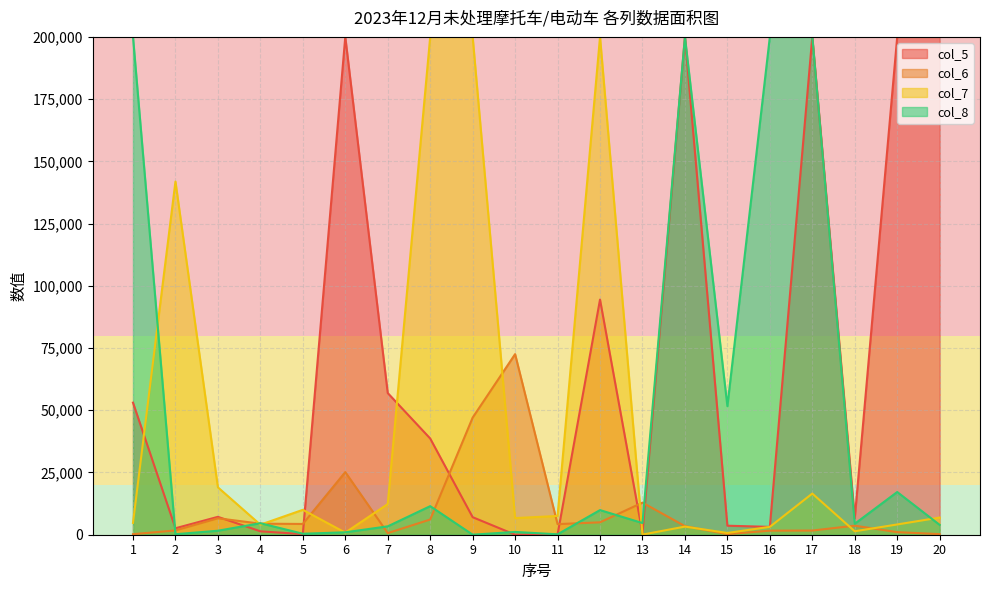

List the series in order of their peak value, highest first.

col_8, col_6